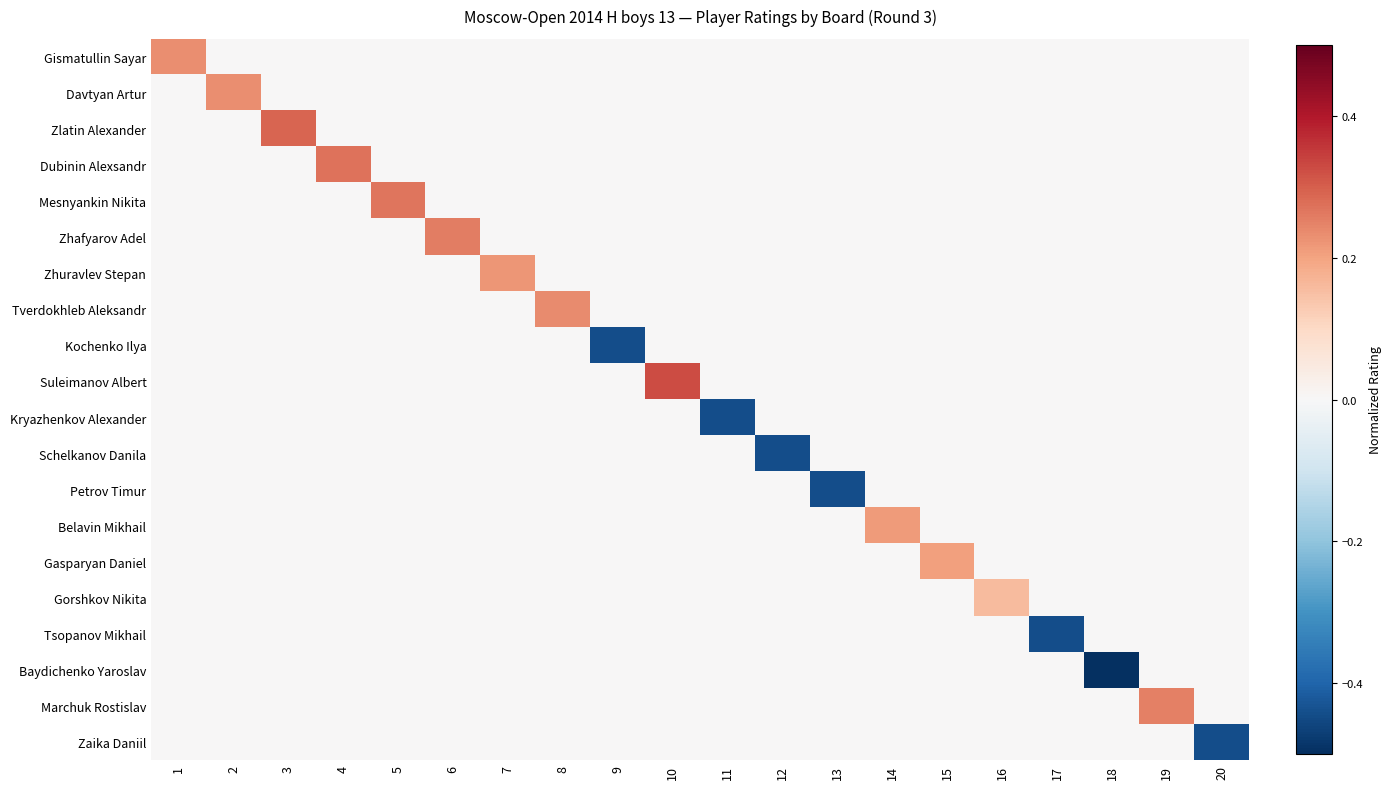

Which has a higher value, 20 or 3?

20